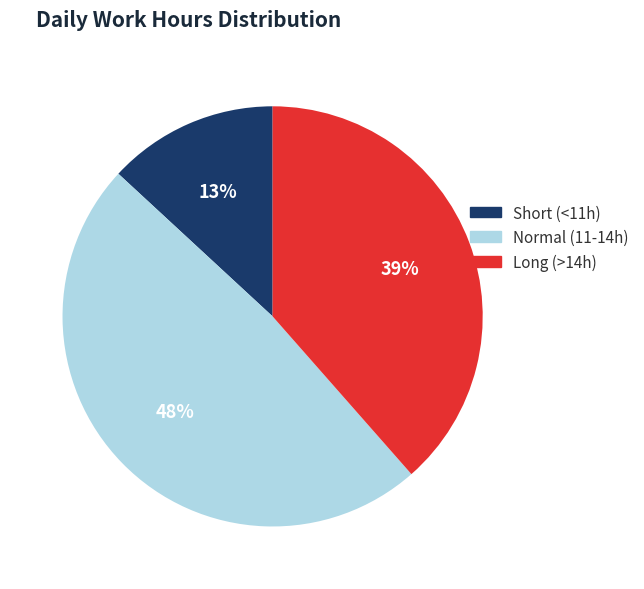

True or false: Long (>14h) accounts for 31% of the total.

False